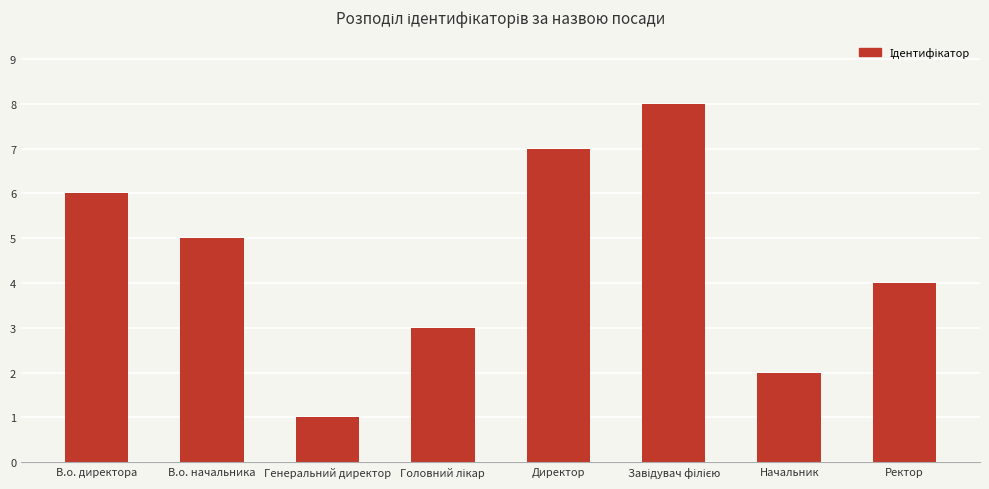

What is the sum of all values?

36